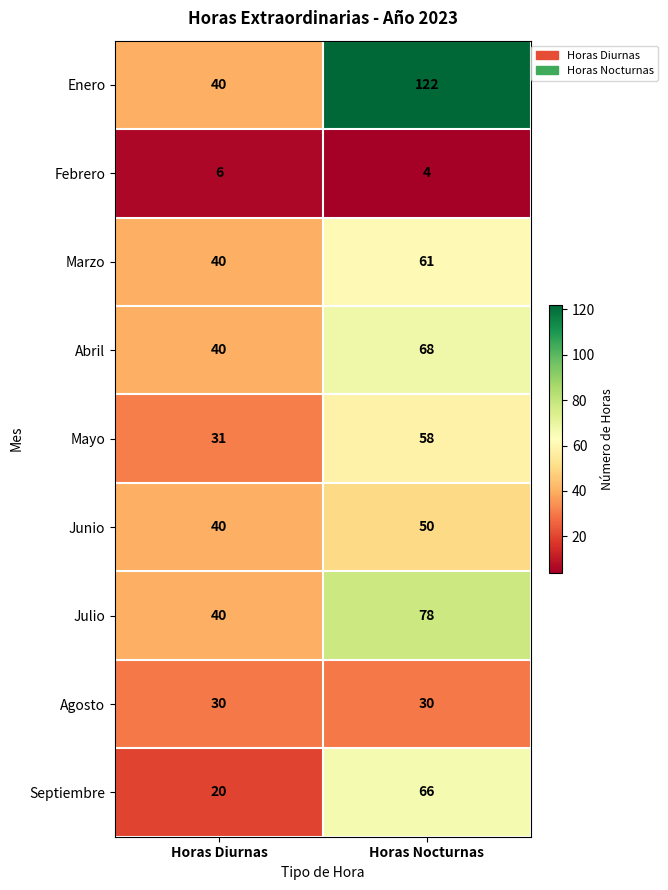

True or false: Septiembre has a value of 31 at Horas Diurnas.

False